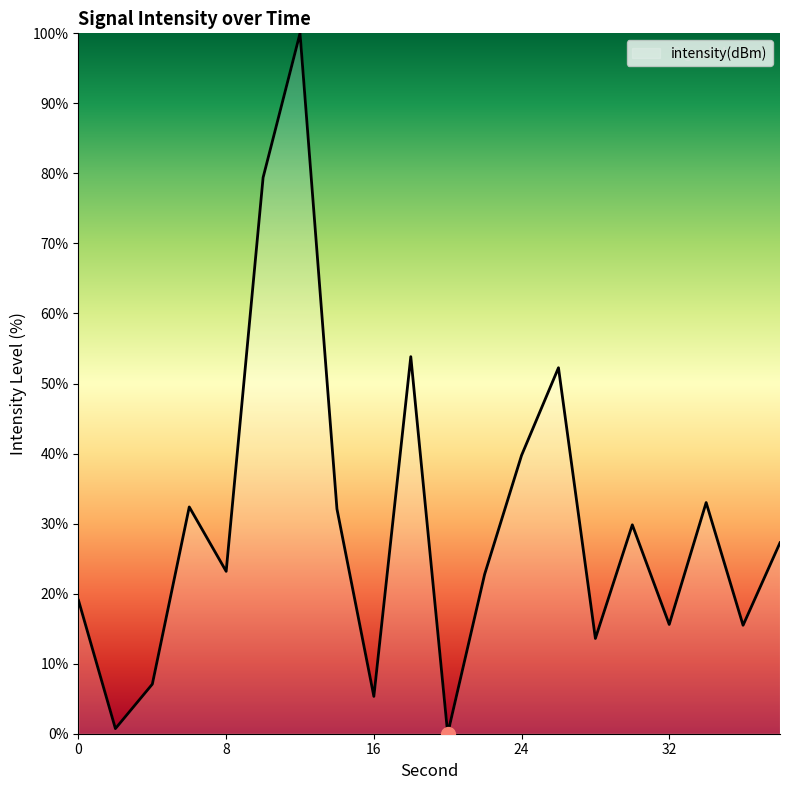

What is the difference between the maximum and minimum values?

100.0